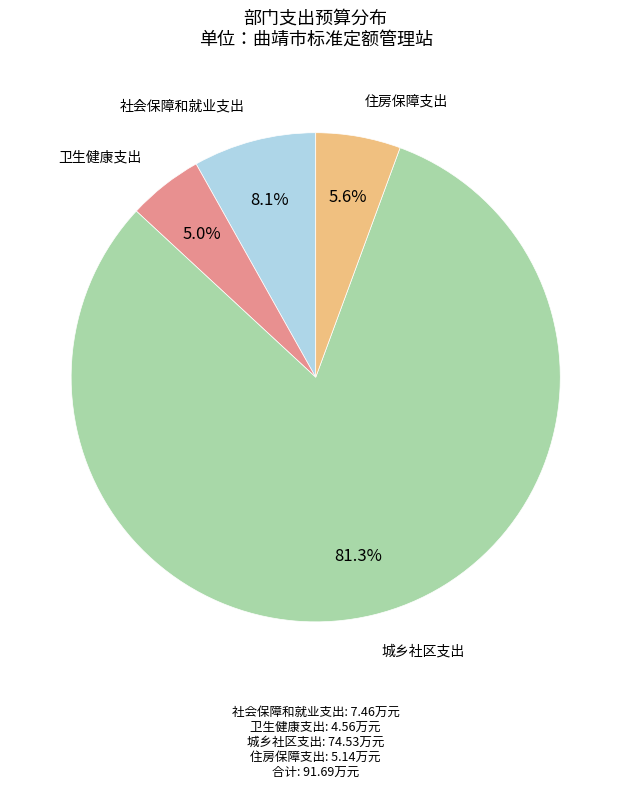

Does any single category account for the majority?

Yes